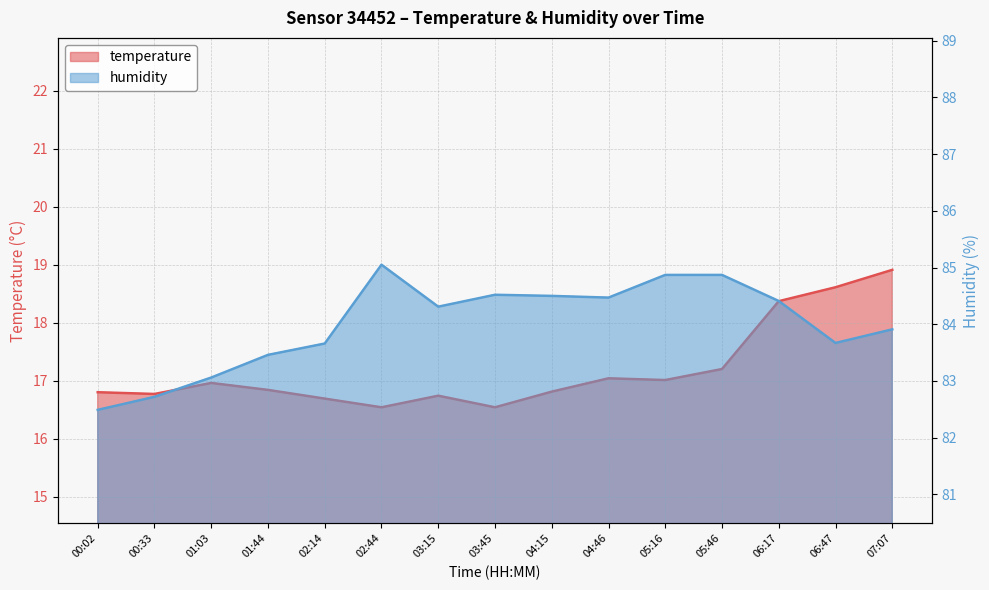

Is it true that temperature equals 16.5 at 02:44?

True